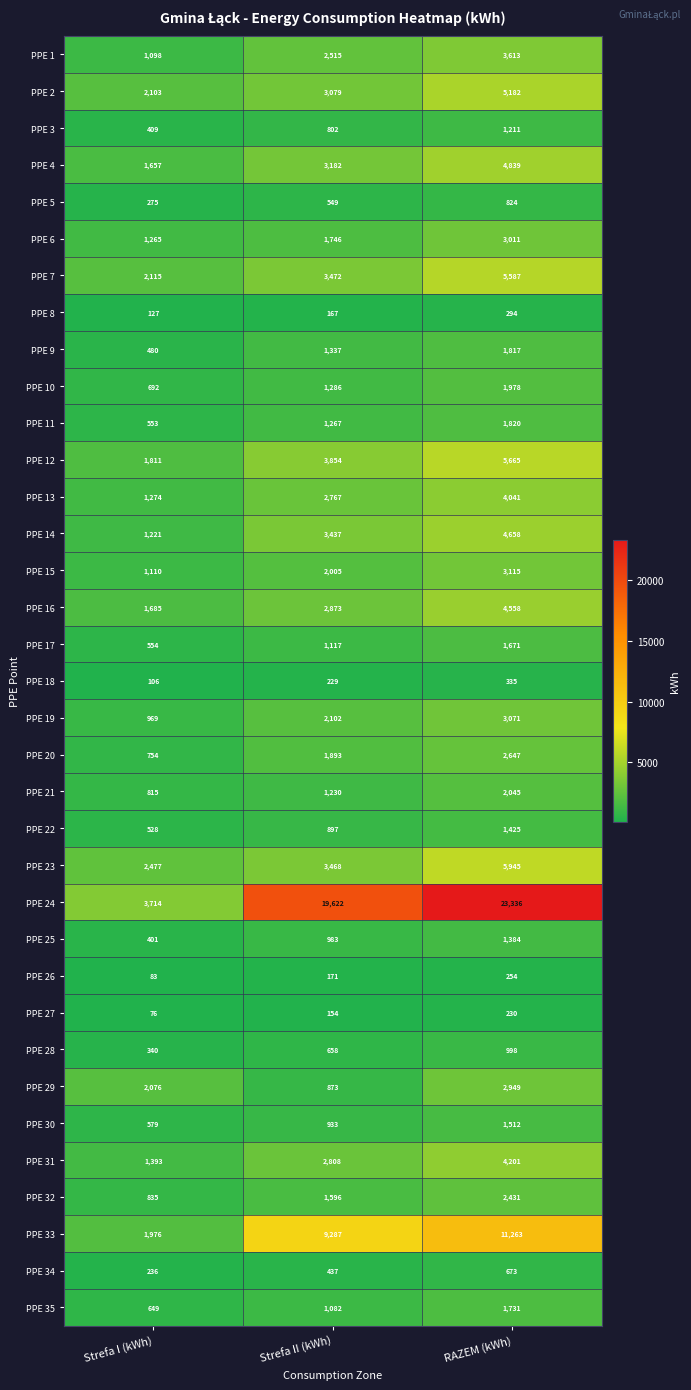

Which series has the largest range (max minus min)?

PPE 24